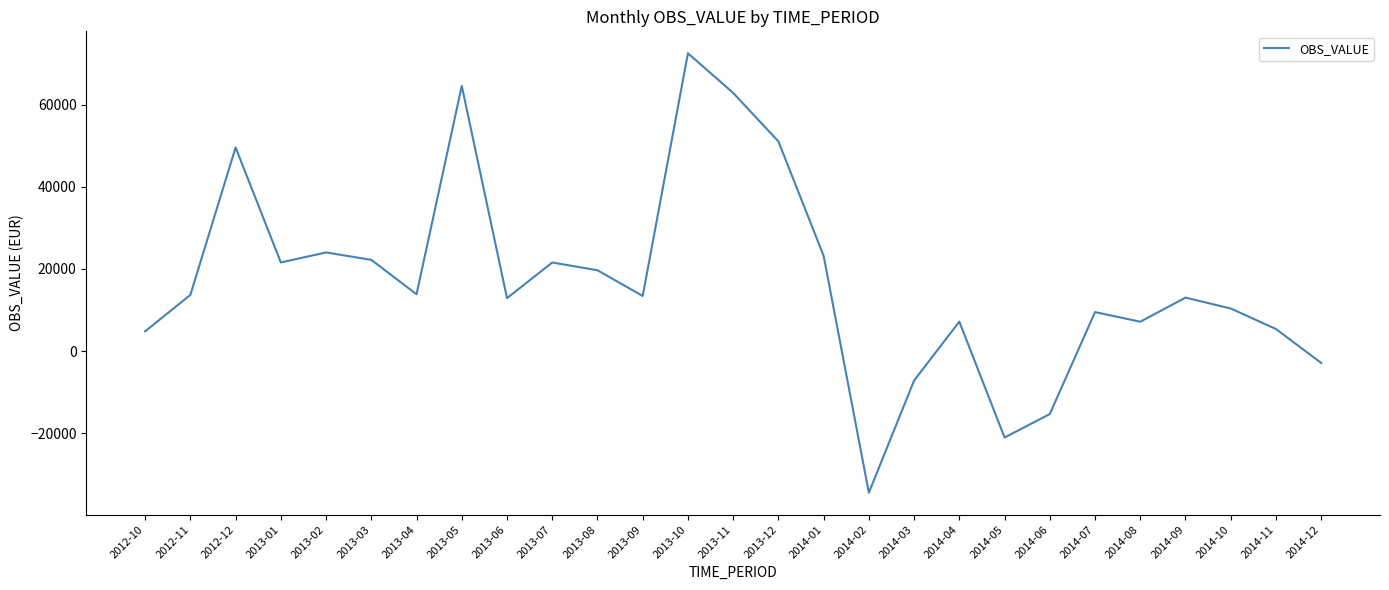

At which category does the data reach its first local peak?

2012-12